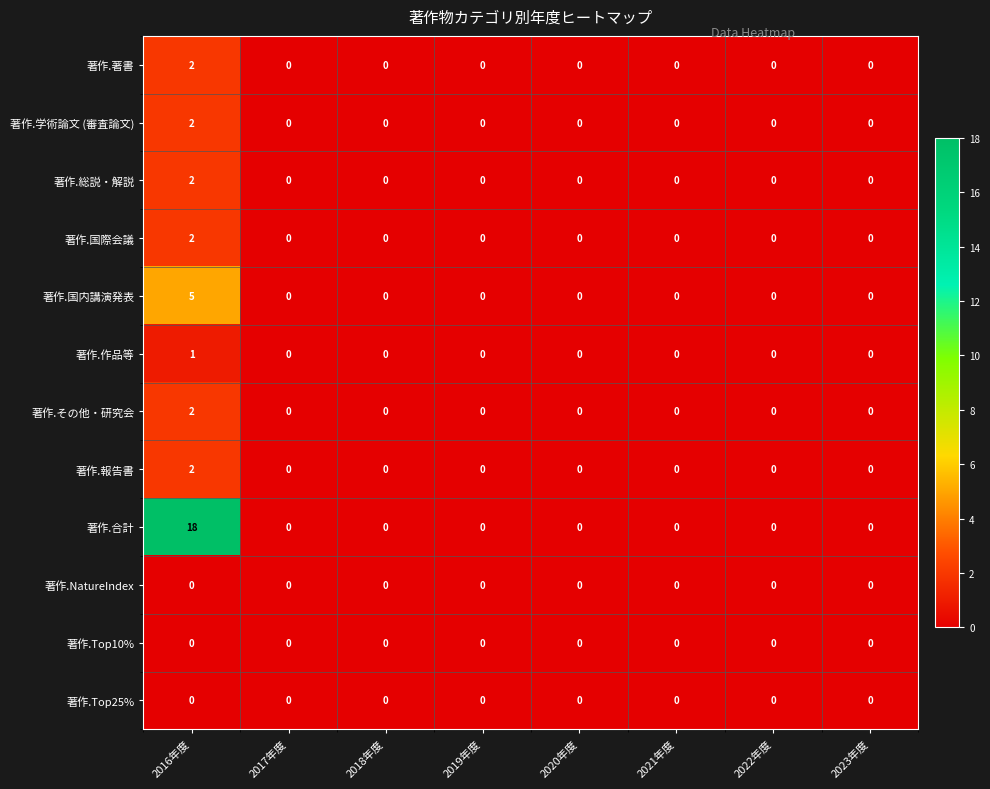

Is it true that 著作.学術論文 (審査論文) equals 0 at 2021年度?

True